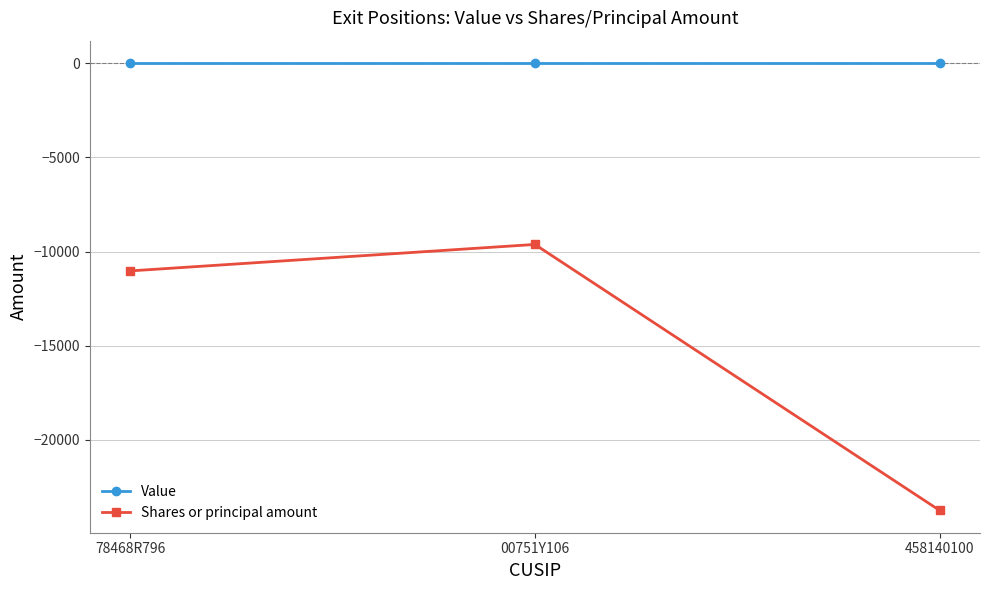

Reading left to right, extract all data points from this chart.

Value: 0	0	0
Shares or principal amount: -11029	-9625	-23734